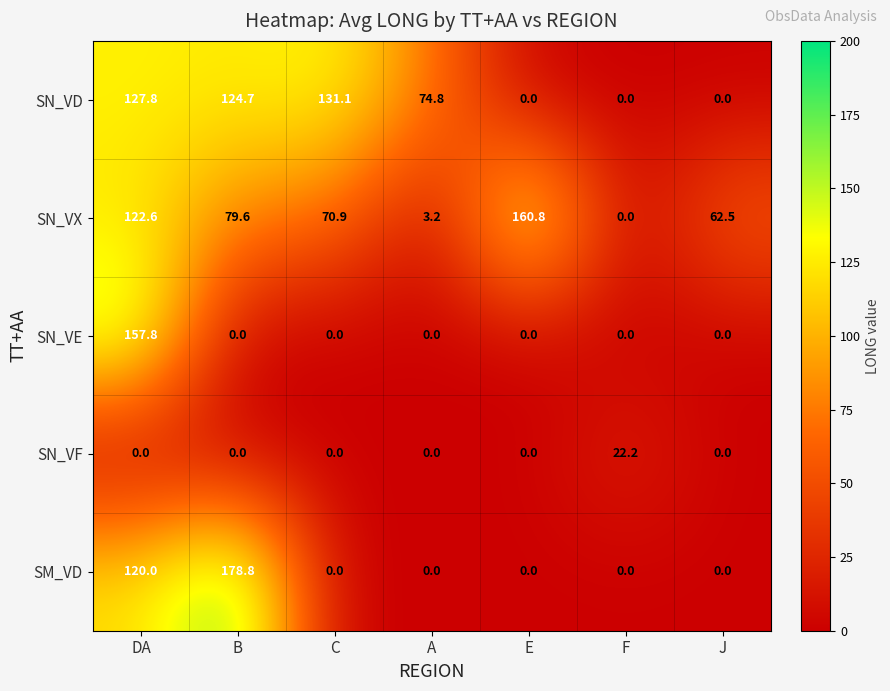

What is the difference between the maximum and minimum values in the SN_VE series?

157.8